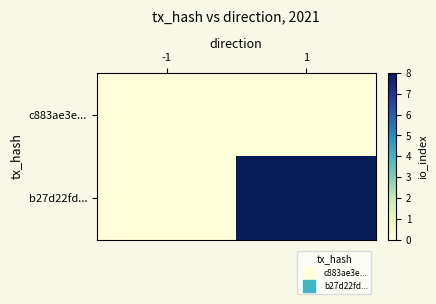

Reading left to right, transcribe all the data shown in this chart.

c883ae3e...: -1=0	1=0
b27d22fd...: -1=0	1=8